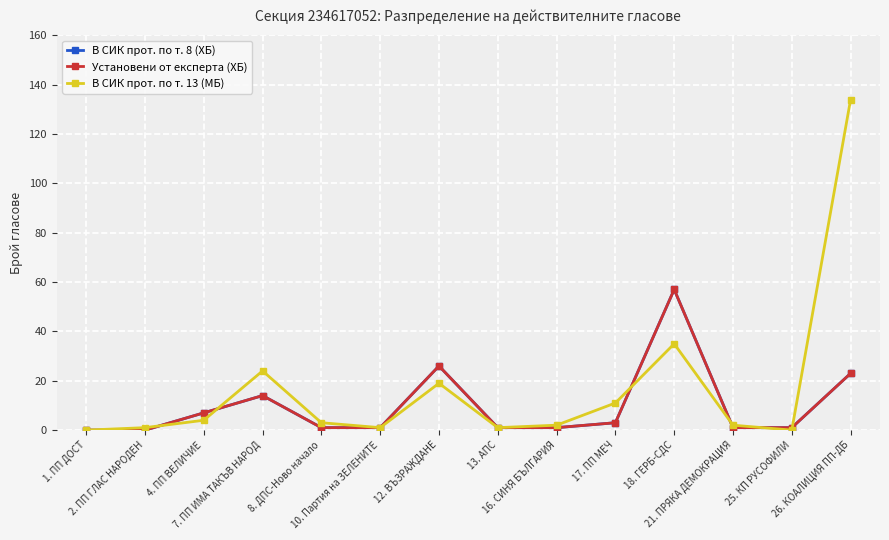

The В СИК прот. по т. 8 (ХБ) series shows 22 at 7. ПП ИМА ТАКЪВ НАРОД. True or false?

False